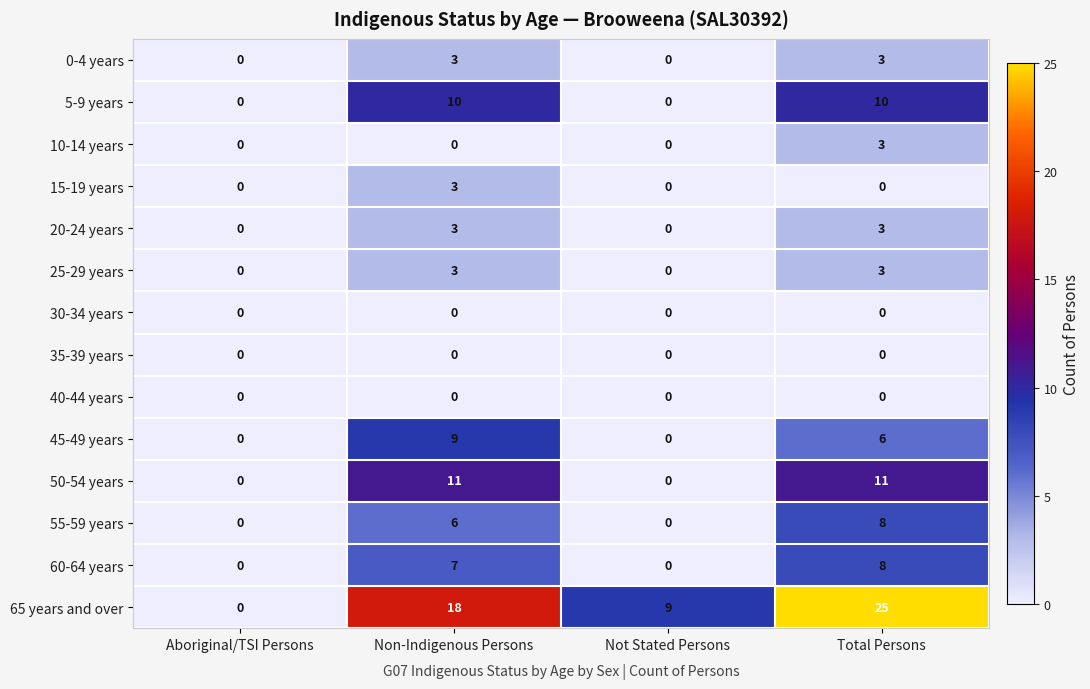

Which series changed the most between Aboriginal/TSI Persons and Not Stated Persons?

65 years and over